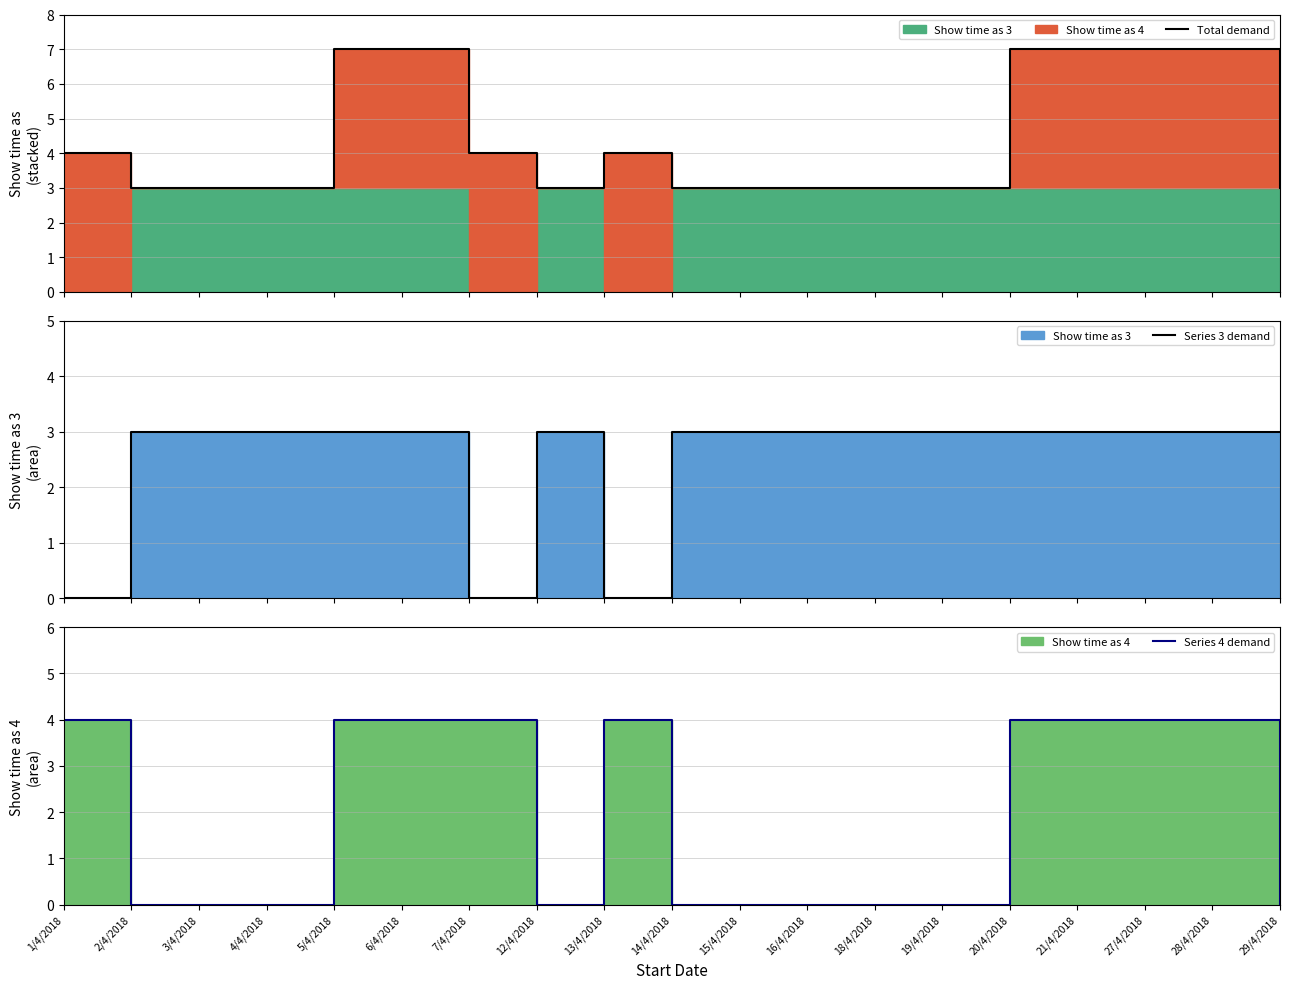

At which label is Series 4 demand closest to 2?

1/4/2018